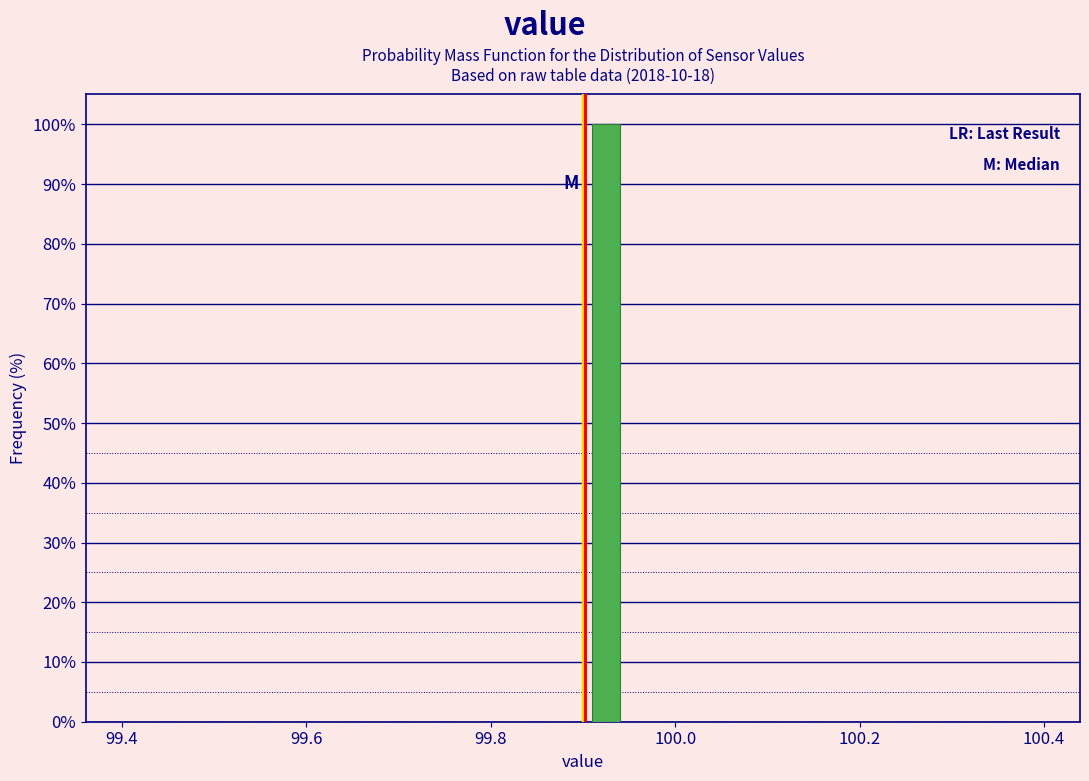

Around what value on the x-axis is the tallest bar? Give the approximate position of its centre, as read against the axis.

99.92